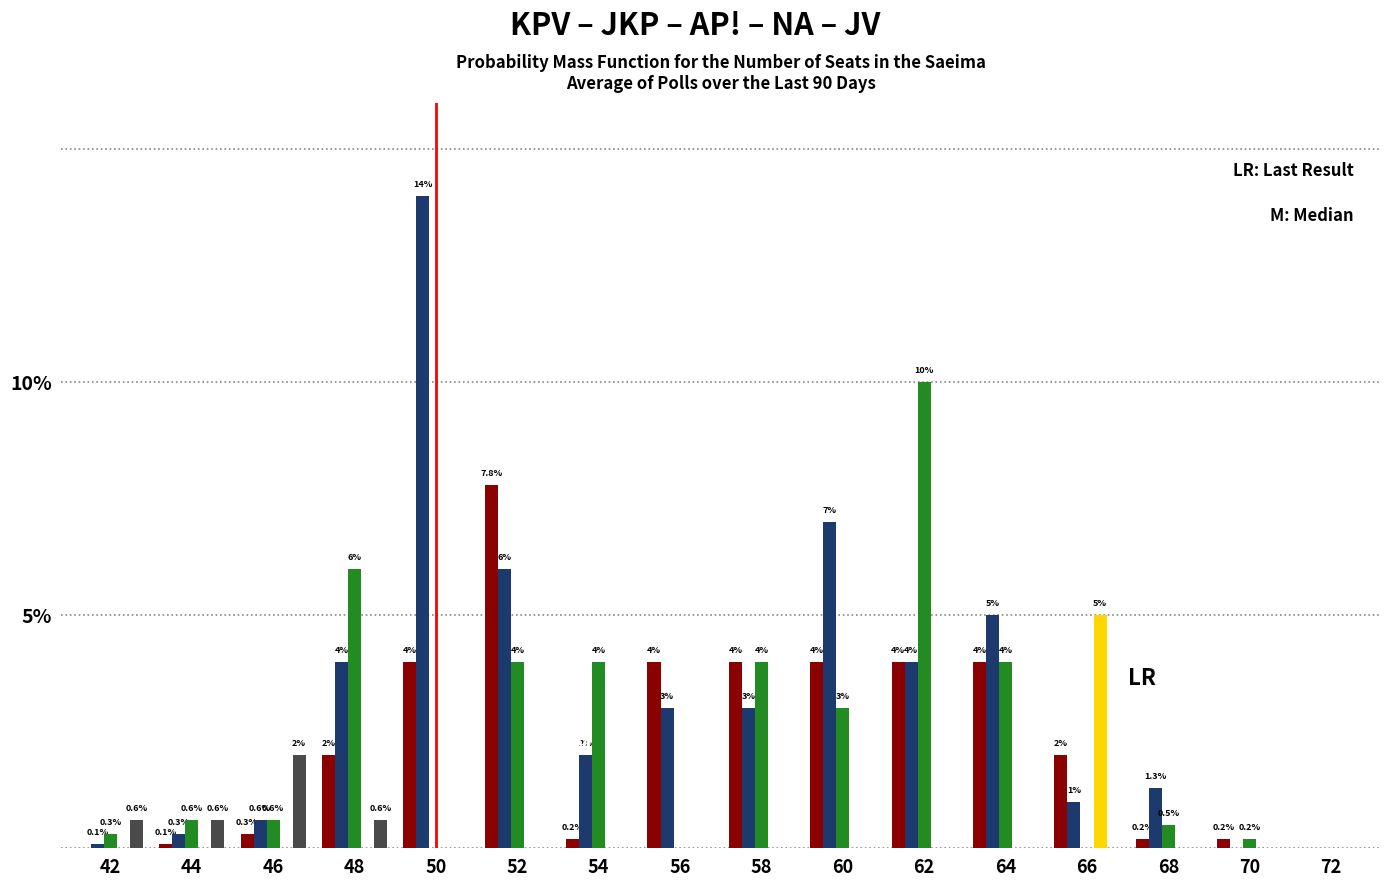

Reading right to left, what are all the values shown in this chart?

KPV: 72=0.0	70=0.2	68=0.2	66=2.0	64=4.0	62=4.0	60=4.0	58=4.0	56=4.0	54=0.2	52=7.8	50=4.0	48=2.0	46=0.3	44=0.1	42=0.0
JKP: 72=0.0	70=0.0	68=1.3	66=1.0	64=5.0	62=4.0	60=7.0	58=3.0	56=3.0	54=2.0	52=6.0	50=14.0	48=4.0	46=0.6	44=0.3	42=0.1
AP: 72=0.0	70=0.2	68=0.5	66=0.0	64=4.0	62=10.0	60=3.0	58=4.0	56=0.0	54=4.0	52=4.0	50=0.0	48=6.0	46=0.6	44=0.6	42=0.3
NA: 72=0.0	70=0.0	68=0.0	66=5.0	64=0.0	62=0.0	60=0.0	58=0.0	56=0.0	54=0.0	52=0.0	50=0.0	48=0.0	46=0.0	44=0.0	42=0.0
JV: 72=0.0	70=0.0	68=0.0	66=0.0	64=0.0	62=0.0	60=0.0	58=0.0	56=0.0	54=0.0	52=0.0	50=0.0	48=0.6	46=2.0	44=0.6	42=0.6